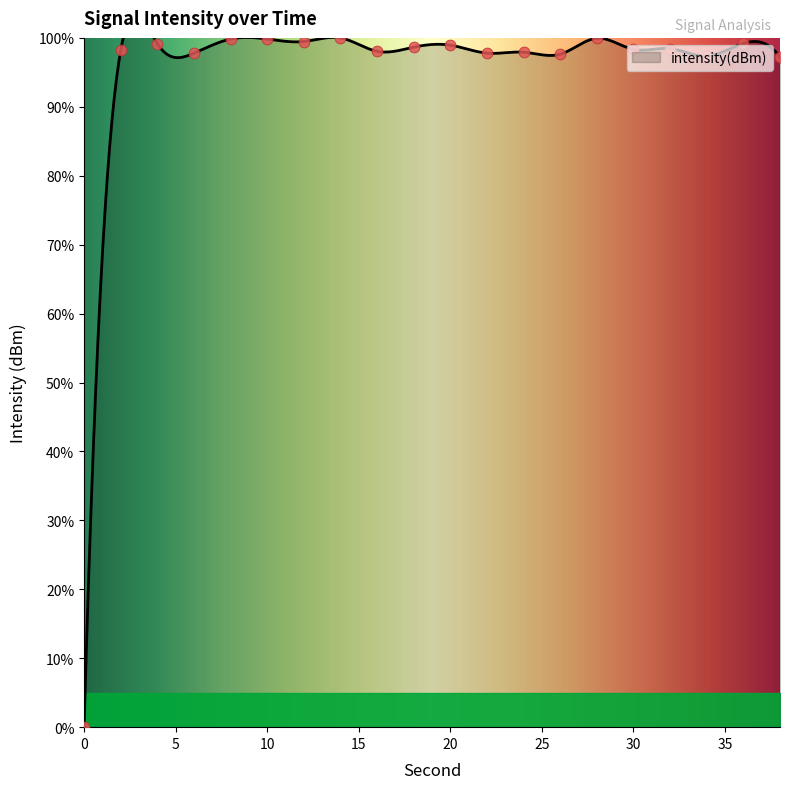

What is the change in value from 6 to 18?

+0.9